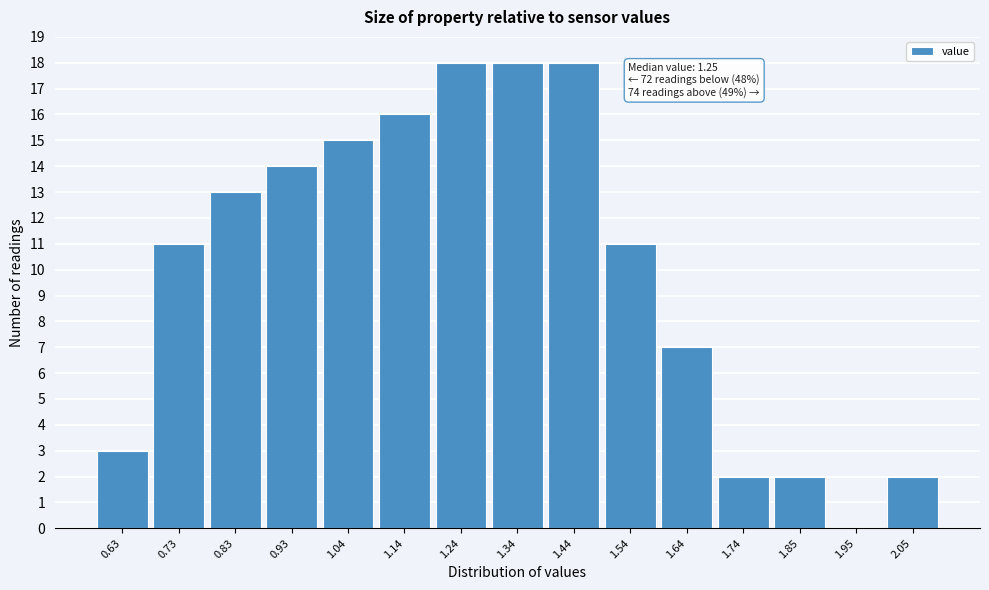

Reading left to right, extract all data points from this chart.

0.63=3	0.73=11	0.83=13	0.93=14	1.04=15	1.14=16	1.24=18	1.34=18	1.44=18	1.54=11	1.64=7	1.74=2	1.85=2	1.95=0	2.05=2